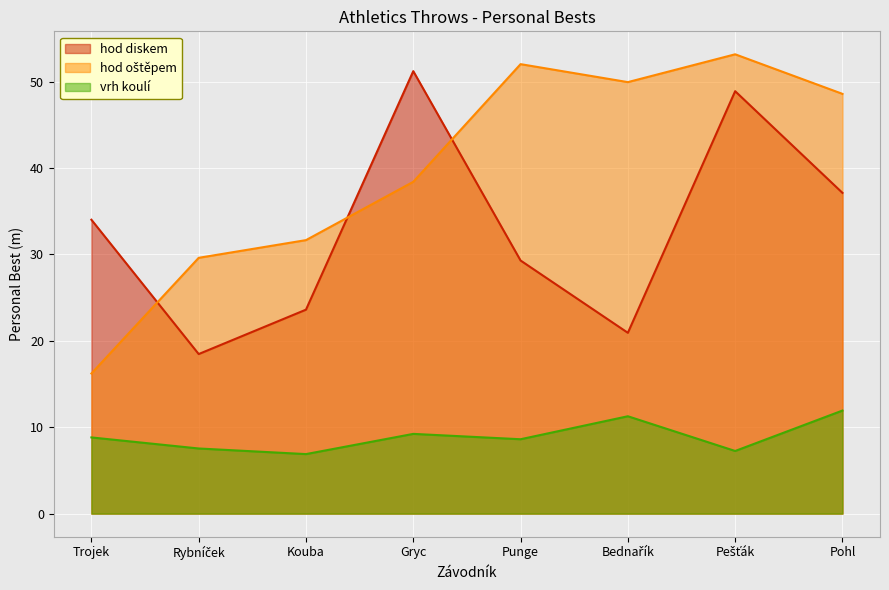

Rank the categories by hod diskem value from lowest to highest.

Rybníček, Bednařík, Kouba, Punge, Trojek, Pohl, Pešťák, Gryc